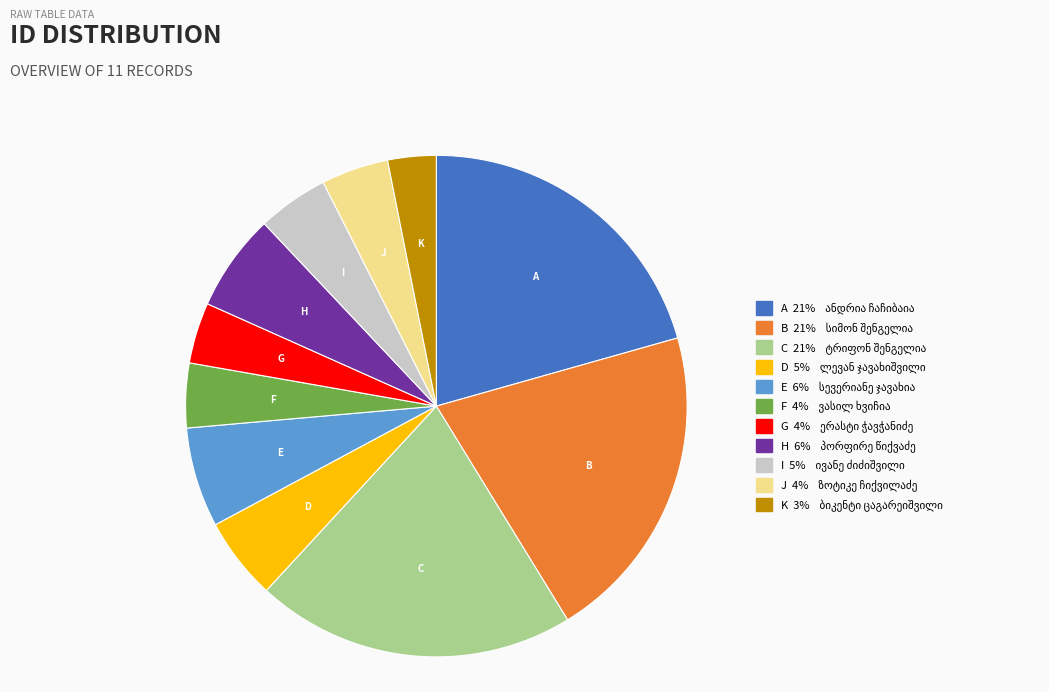

Is there a majority slice in this chart?

No